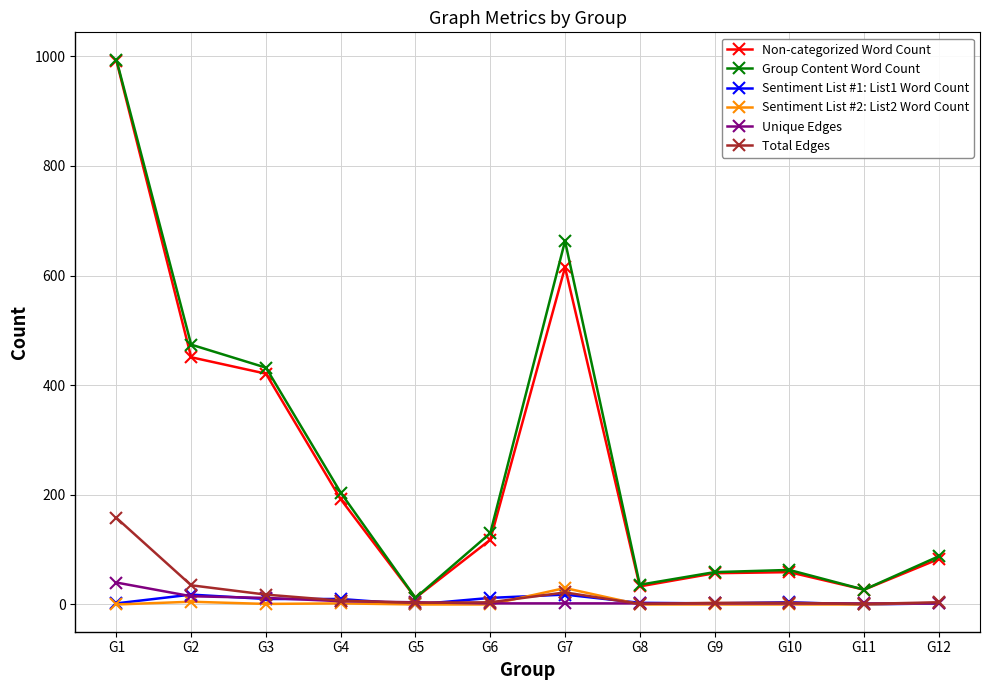

Which series has the largest total across all categories?

Group Content Word Count